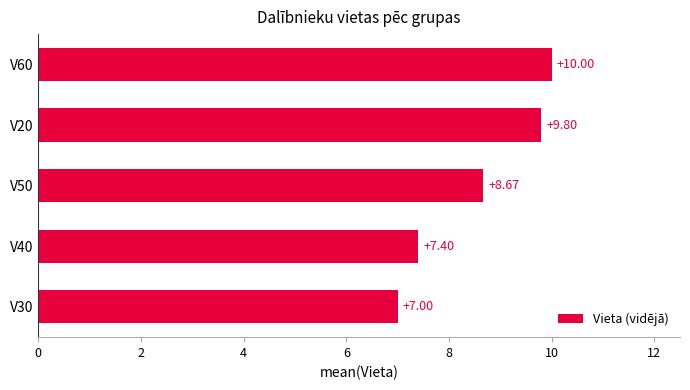

What is the sum of all values?

42.9